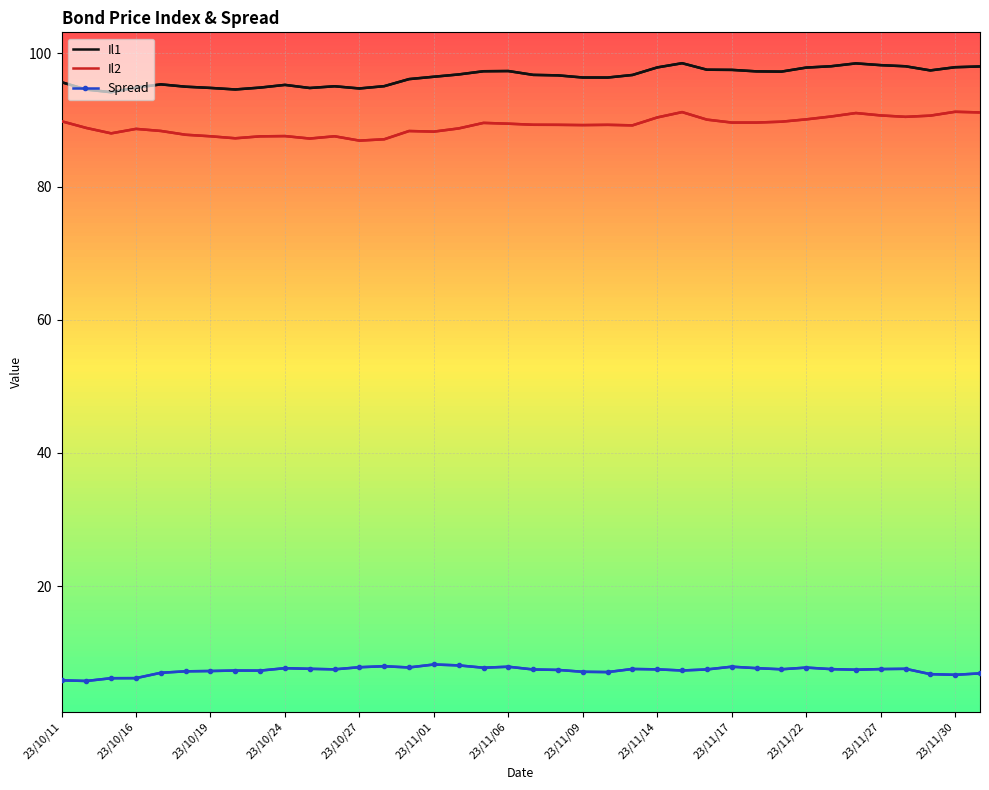

What is the greatest value displayed?

98.5